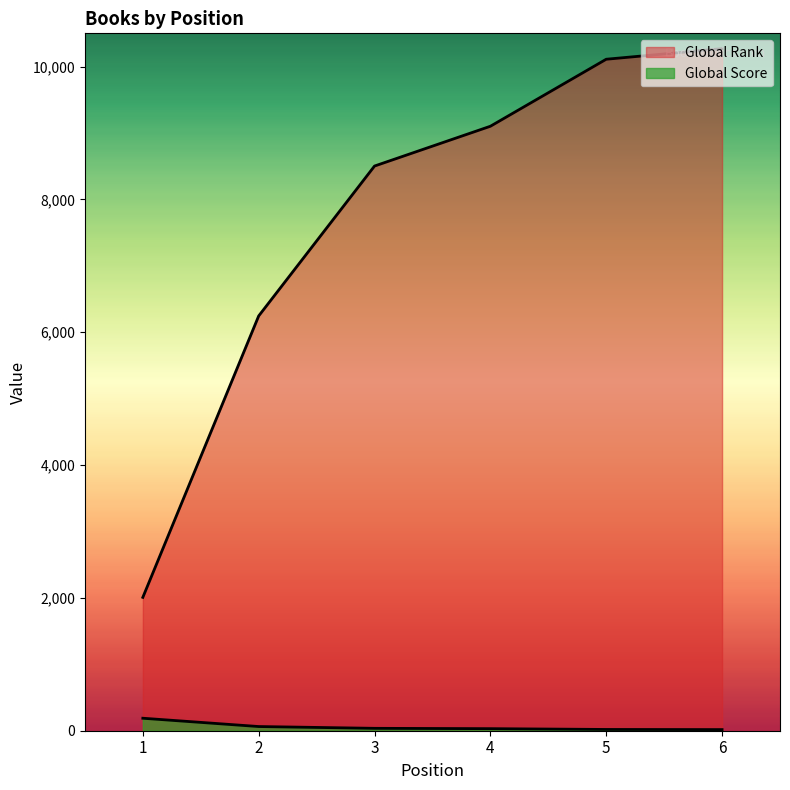

Reading left to right, extract all data points from this chart.

Global Score: 1=188	2=63	3=36	4=31	5=19	6=17
Global Rank: 1=2008	2=6245	3=8502	4=9101	5=10110	6=10269